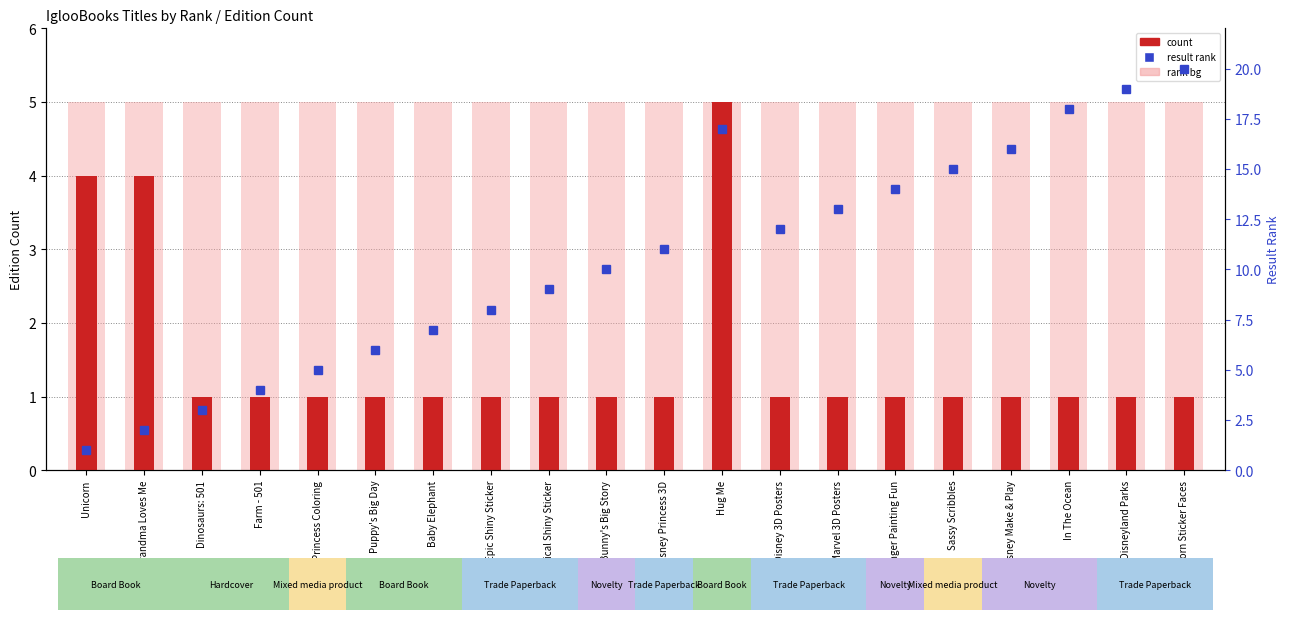

True or false: count has a value of 1 at Disney Princess 3D.

False